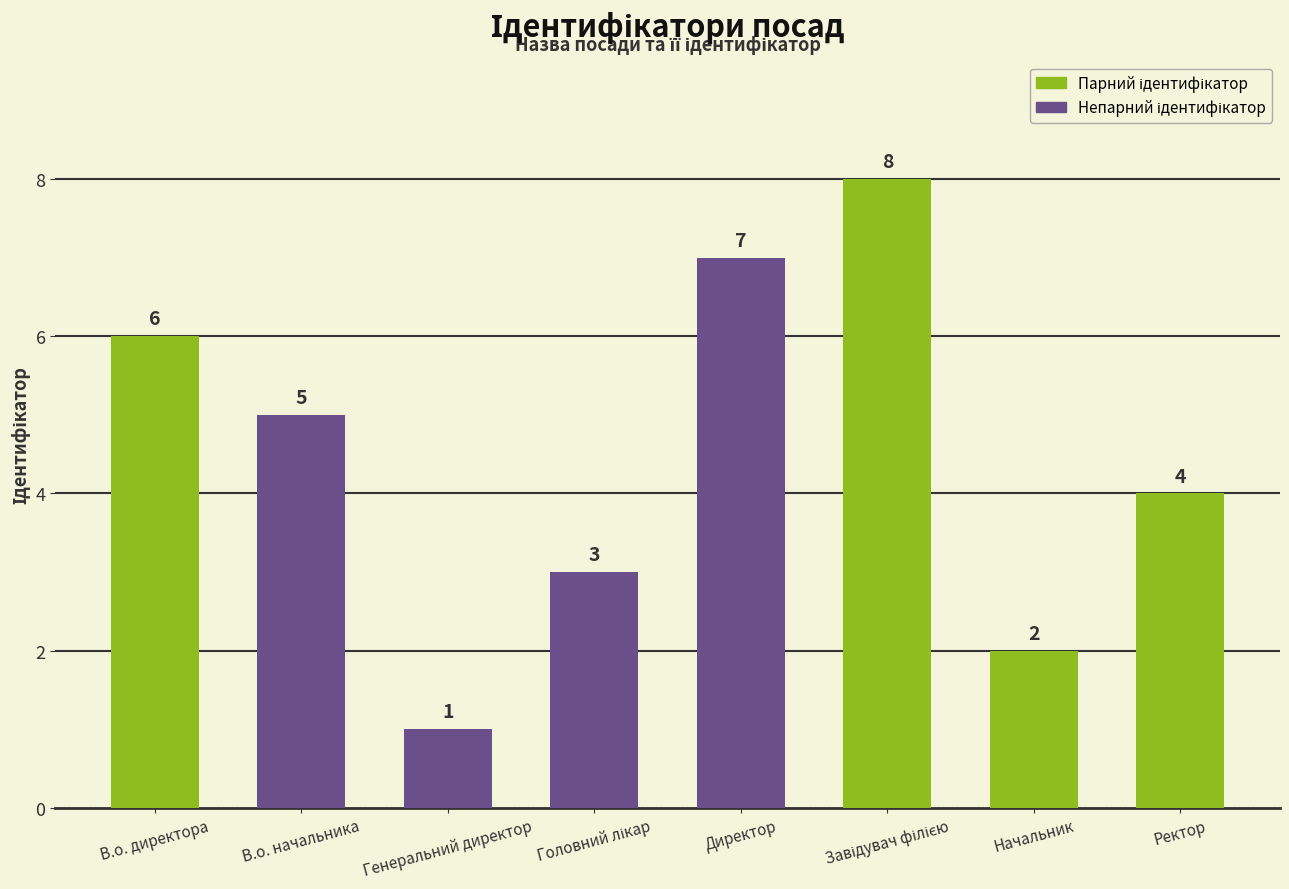

Where is the data nearest to the value 4?

Ректор